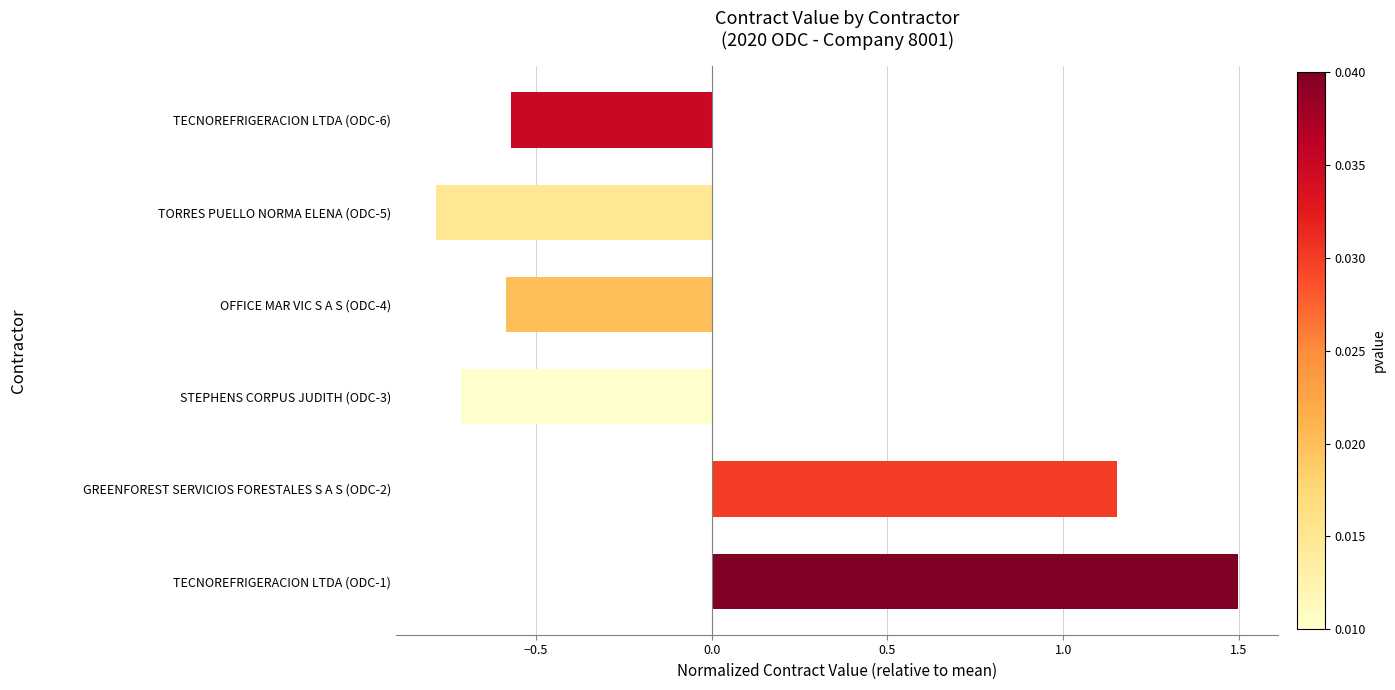

How many values exceed 0?

2